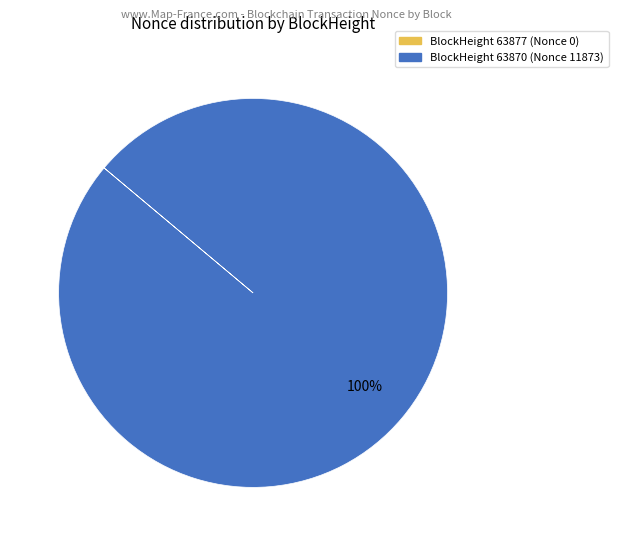

Is there a majority slice in this chart?

Yes